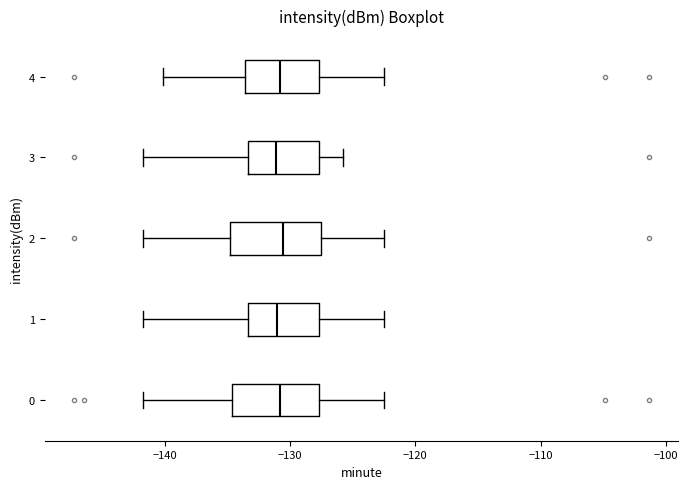

Reading bottom to top, transcribe this box plot: for each box, give where its median line is, the range the box spans, and where its two whiskers end, as read against the x-axis. The values are not printed on the chart, so give them approximately, as read against the axis.

0: median -131, box -135 to -128, whiskers -142 to -122
1: median -131, box -133 to -128, whiskers -142 to -122
2: median -131, box -135 to -127, whiskers -142 to -122
3: median -131, box -133 to -128, whiskers -142 to -126
4: median -131, box -134 to -128, whiskers -140 to -122